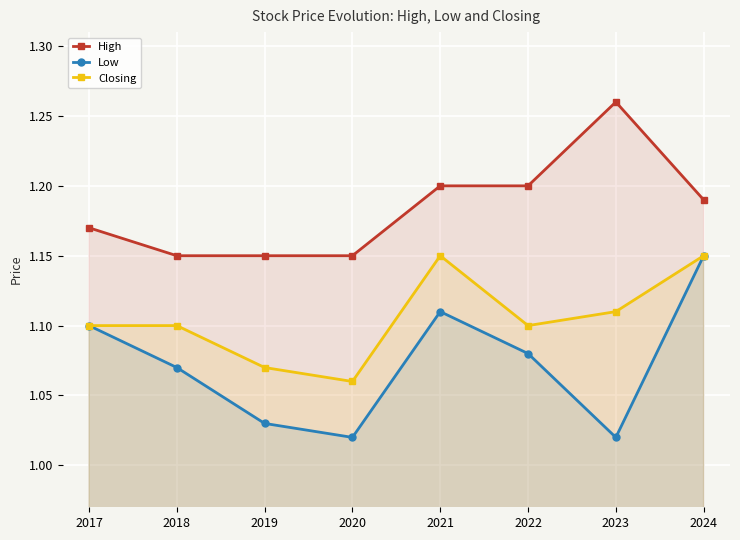

Reading left to right, what are all the values shown in this chart?

High: 2017=1.2	2018=1.1	2019=1.1	2020=1.1	2021=1.2	2022=1.2	2023=1.3	2024=1.2
Low: 2017=1.1	2018=1.1	2019=1.0	2020=1.0	2021=1.1	2022=1.1	2023=1.0	2024=1.1
Closing: 2017=1.1	2018=1.1	2019=1.1	2020=1.1	2021=1.1	2022=1.1	2023=1.1	2024=1.1